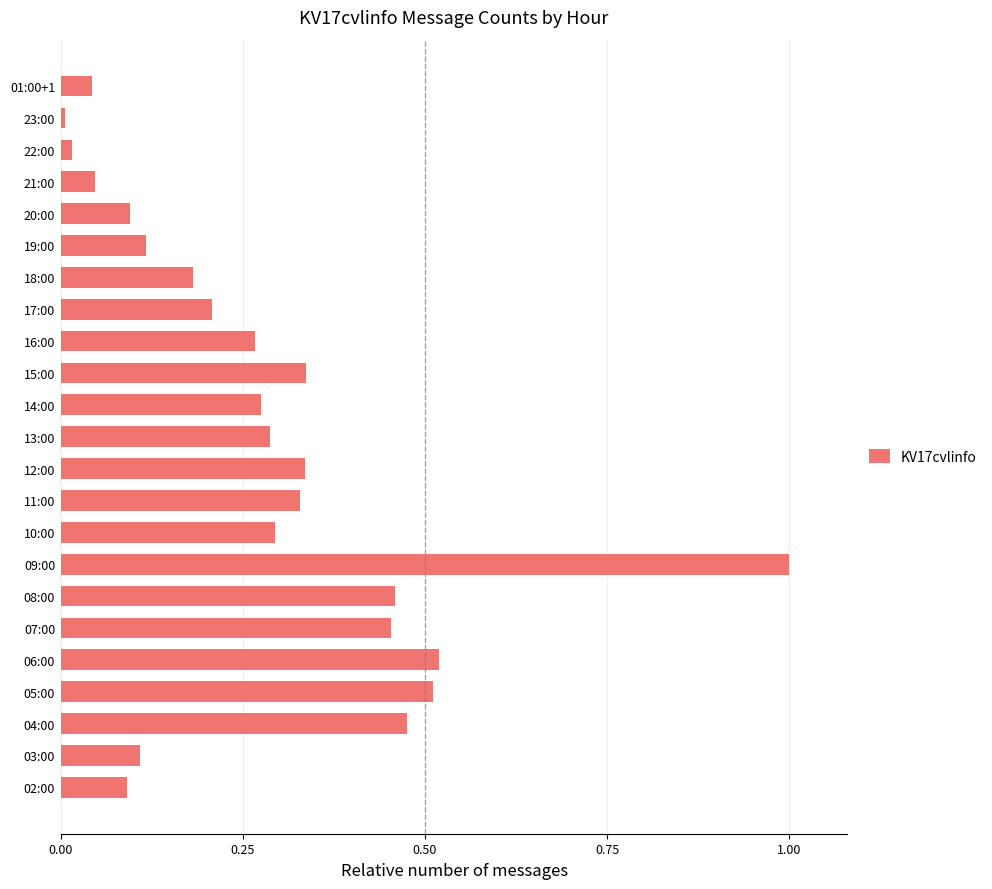

What is the difference between the maximum and minimum values?

1.0